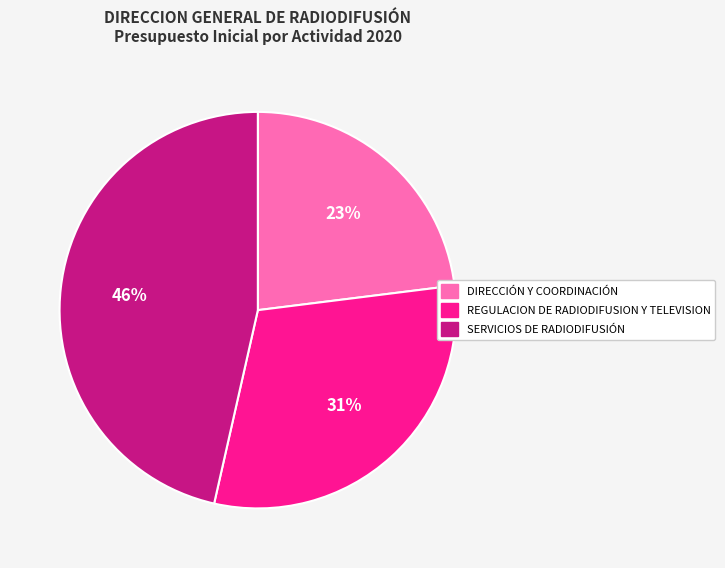

To the nearest percent, what portion does DIRECCIÓN Y COORDINACIÓN represent?

23%